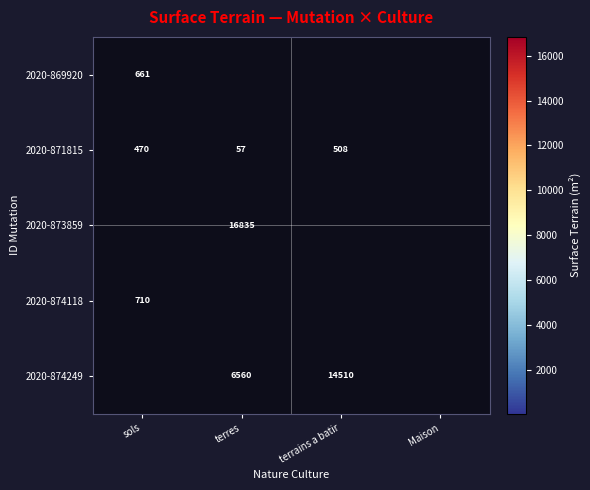

The value of 2020-873859 at terres is 9103. True or false?

False